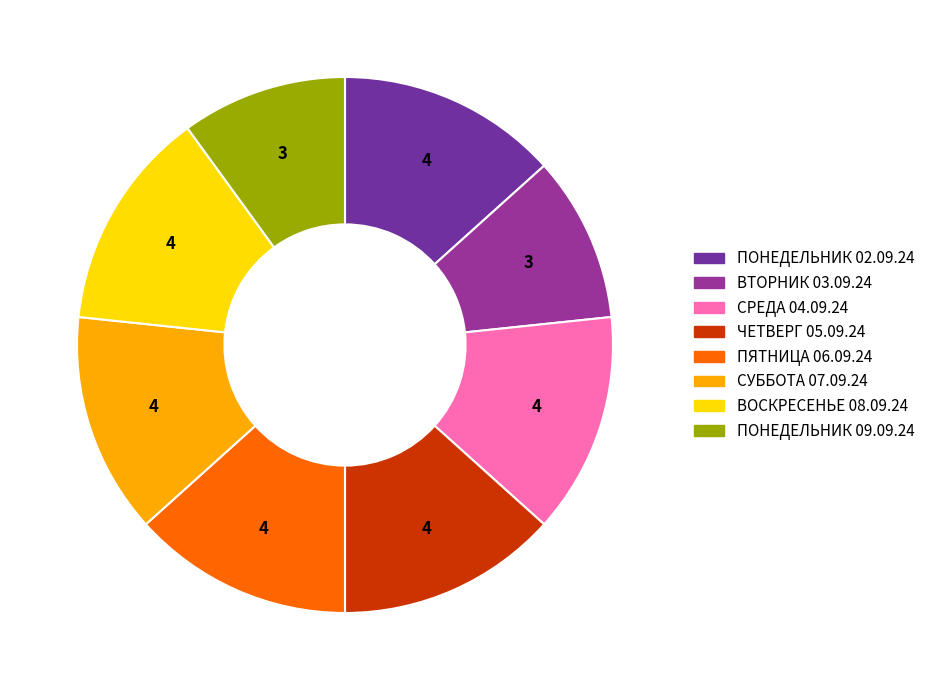

Is it true that СРЕДА 04.09.24 is 19% of the pie?

False